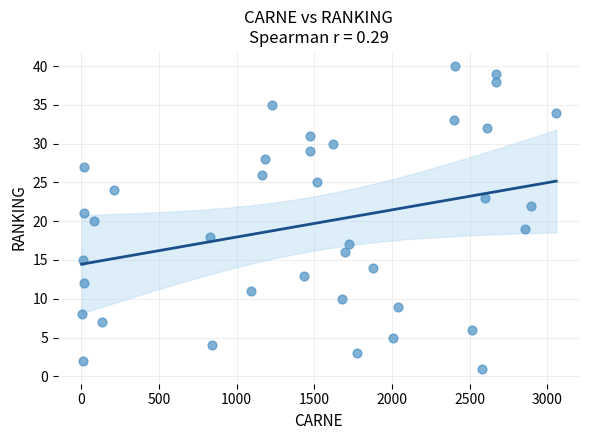

What is the range of X values (max minus min)?

3056